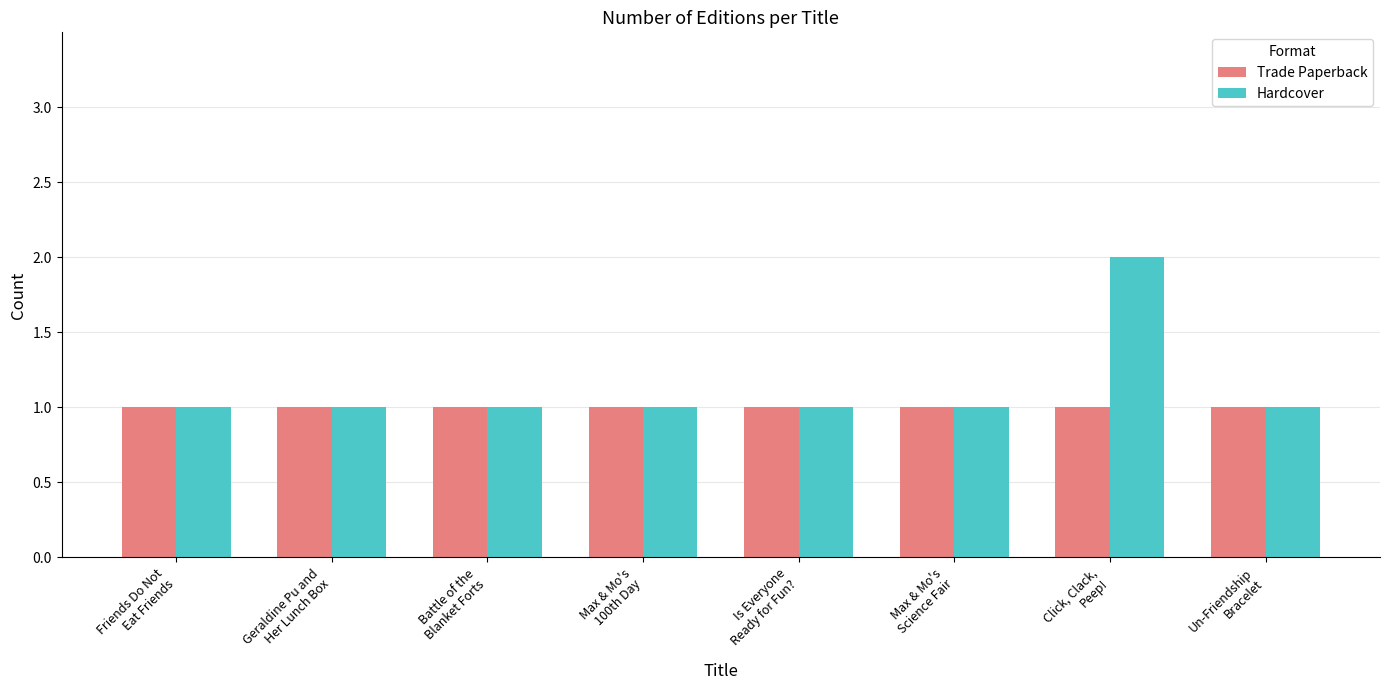

Which series has the widest spread of values?

Hardcover